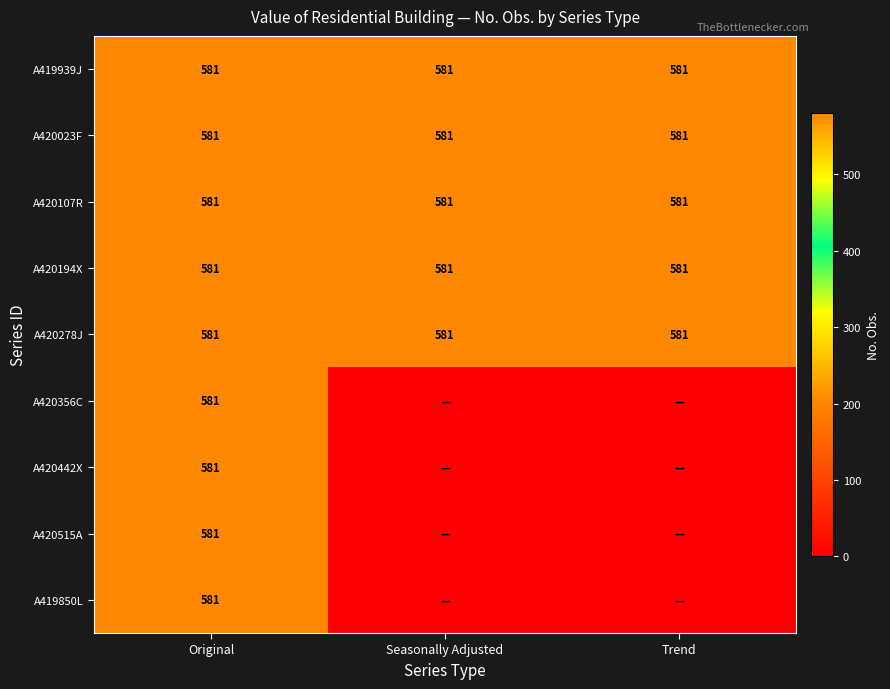

The value of A420278J at Trend is 581. True or false?

True